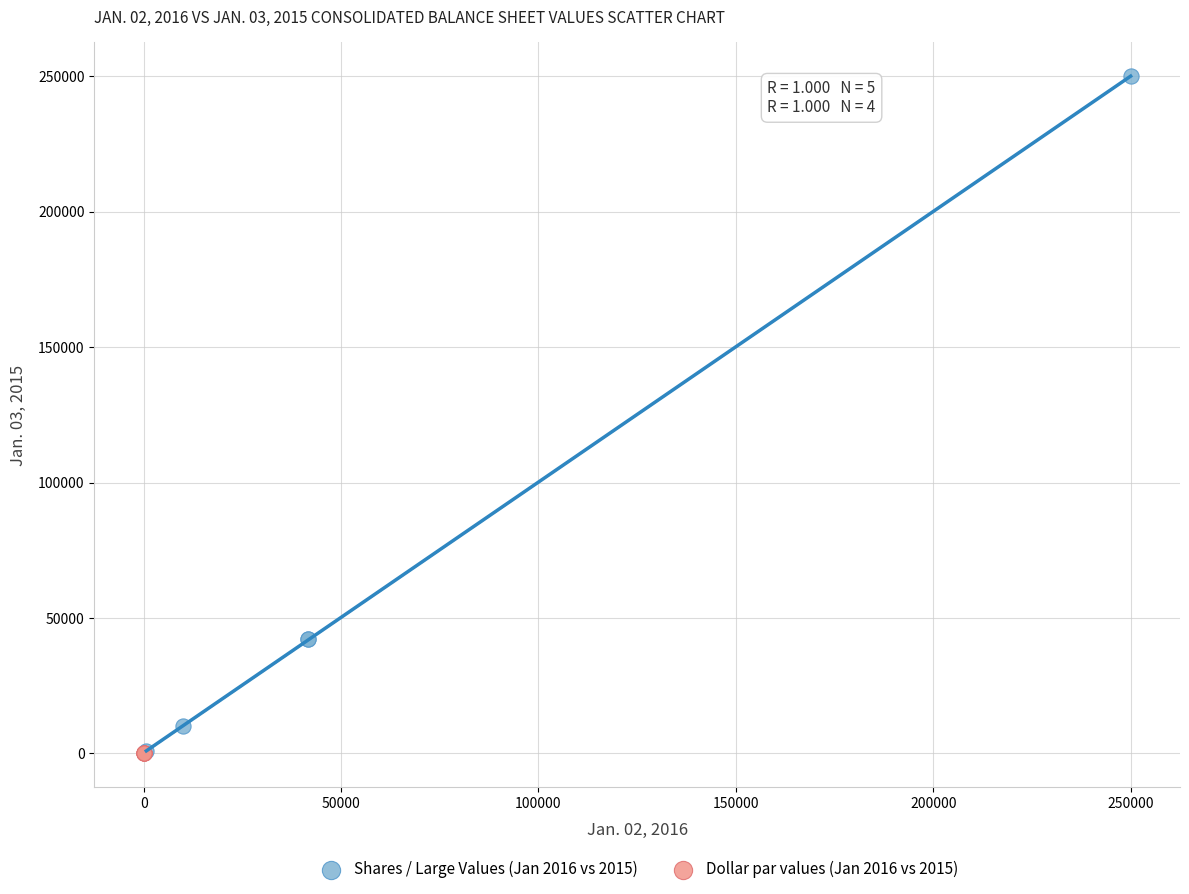

Which series contains the highest Y value?

Shares / Large Values (Jan 2016 vs 2015)